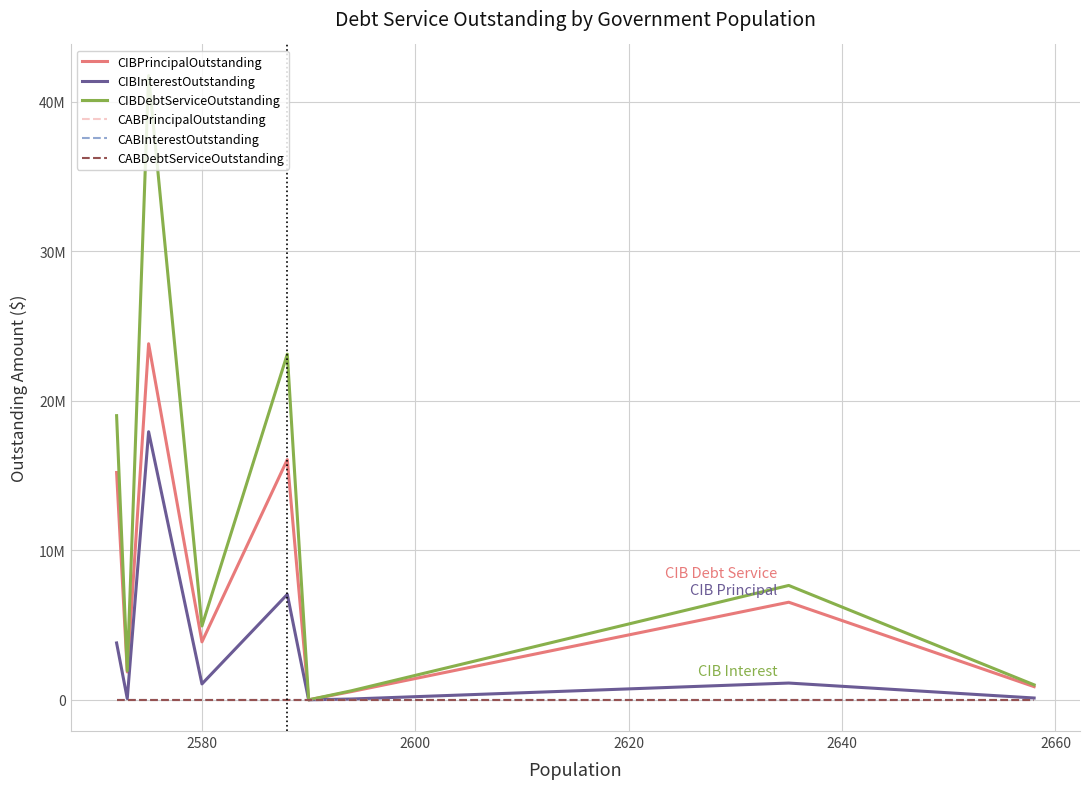

Does the chart have visible grid lines?

Yes